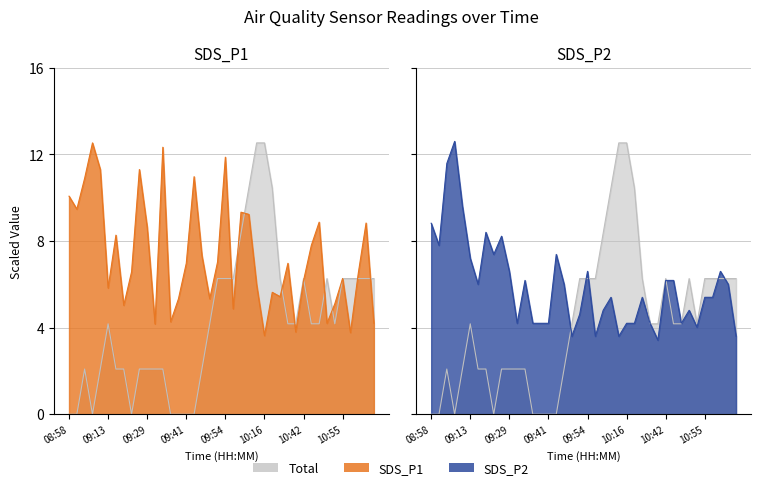

Where is the first local maximum for Temp?

09:03